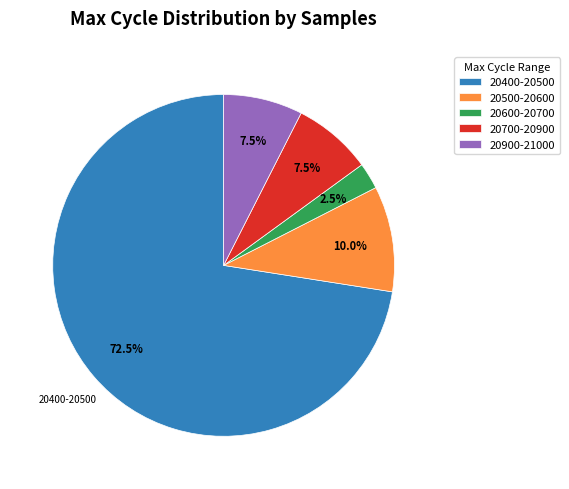

To the nearest percent, what is the average slice percentage?

20%